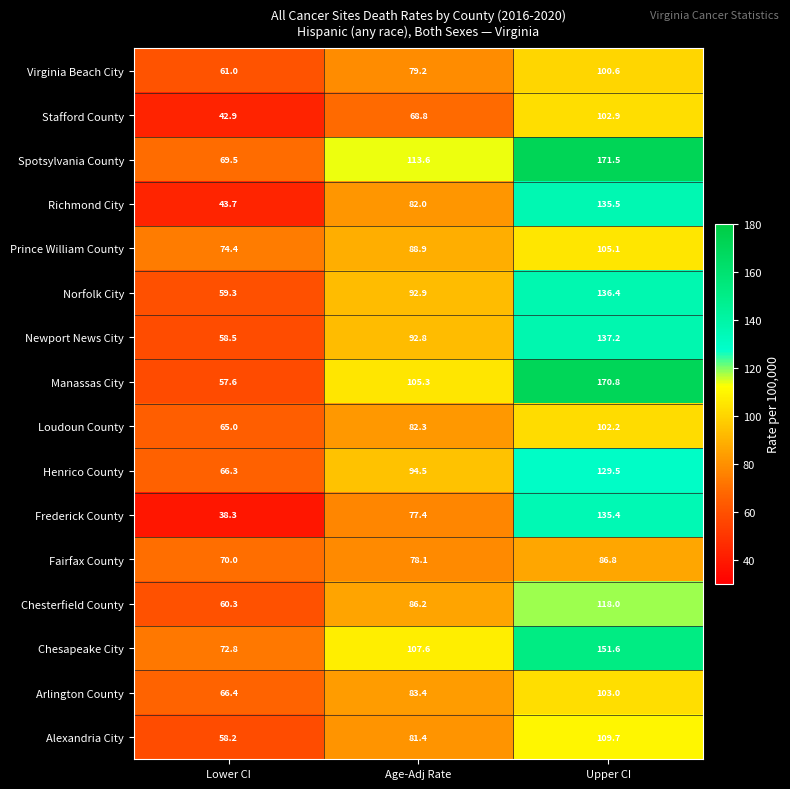

List the series in order of their peak value, highest first.

Spotsylvania County, Manassas City, Chesapeake City, Newport News City, Norfolk City, Richmond City, Frederick County, Henrico County, Chesterfield County, Alexandria City, Prince William County, Arlington County, Stafford County, Loudoun County, Virginia Beach City, Fairfax County